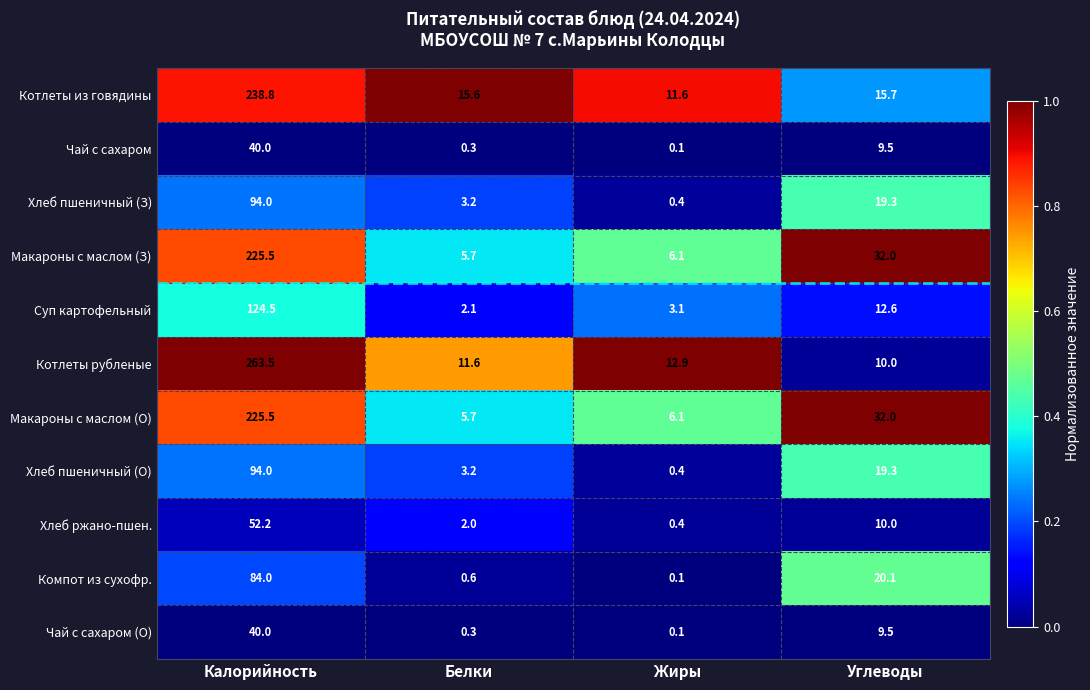

What is the difference between the Макароны с маслом (О) values at Углеводы and Жиры?

25.9